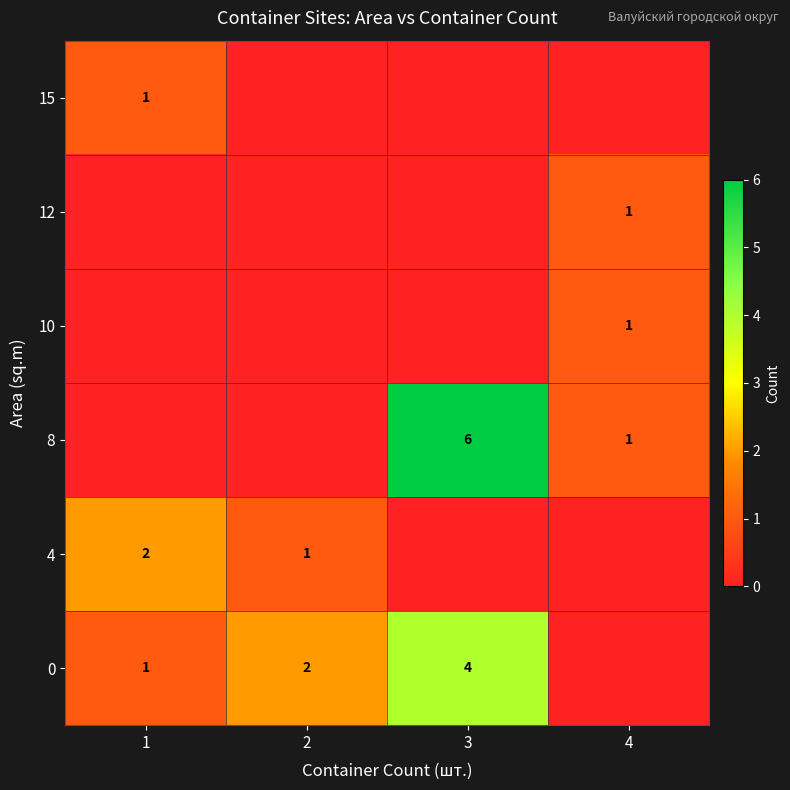

The 0 series shows 1 at 3. True or false?

False